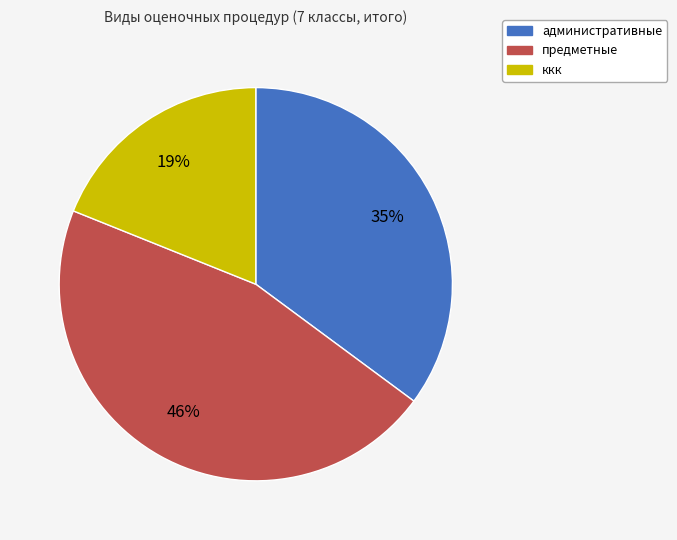

The ккк slice represents 19% of the pie. True or false?

True